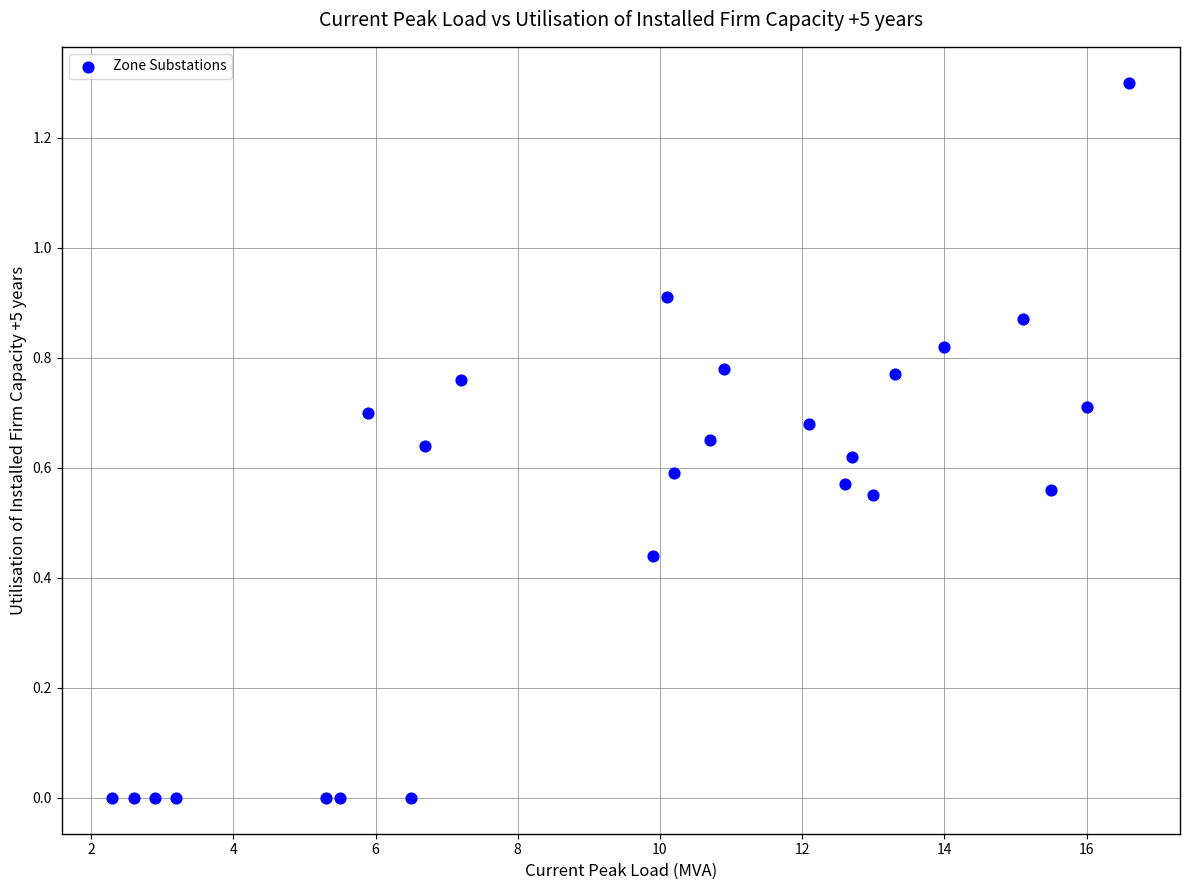

What is the range of Y values (max minus min)?

1.3